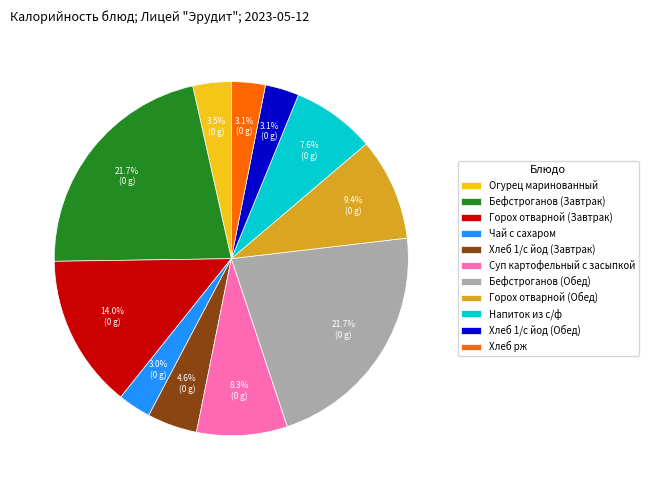

To the nearest percent, what is the combined percentage of Суп картофельный с засыпкой and Огурец маринованный?

12%